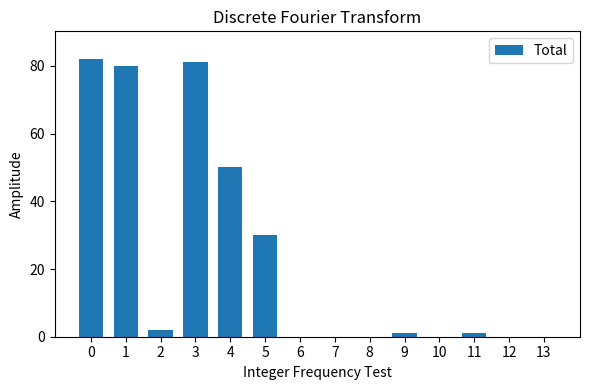

Where is the data nearest to the value 41?

4